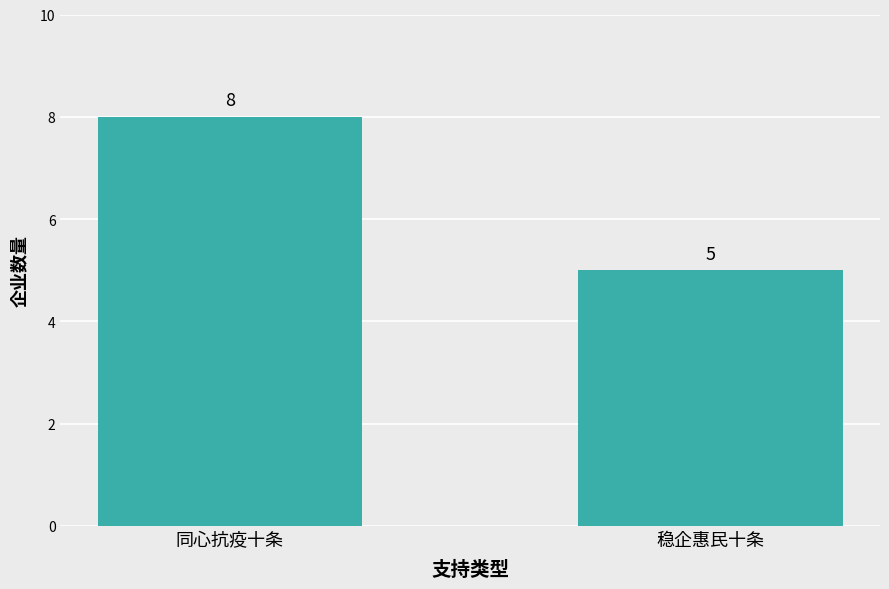

What is the greatest value displayed?

8